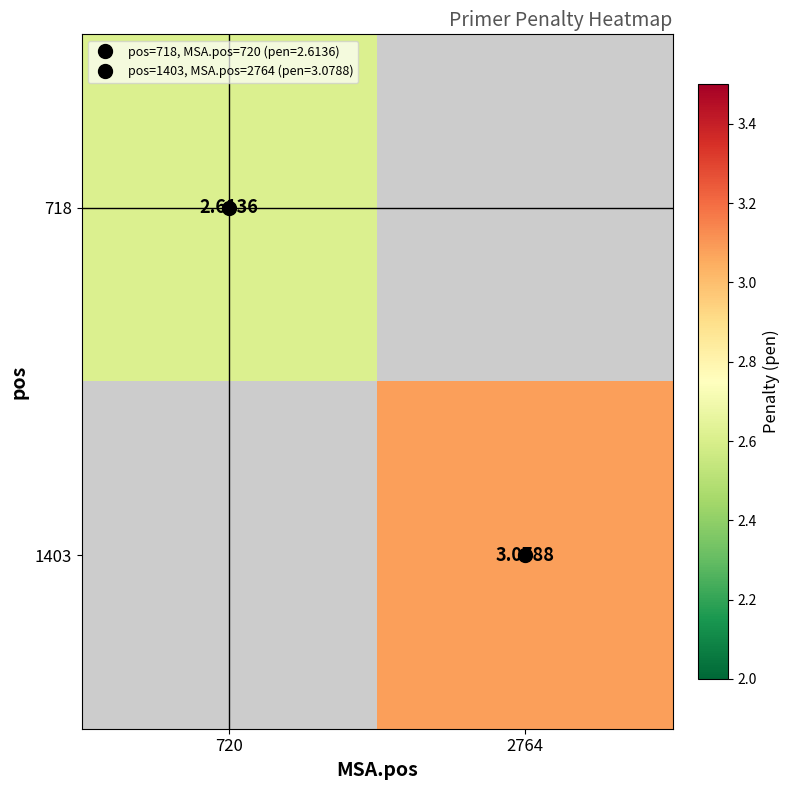

How many data points does each series have?

2